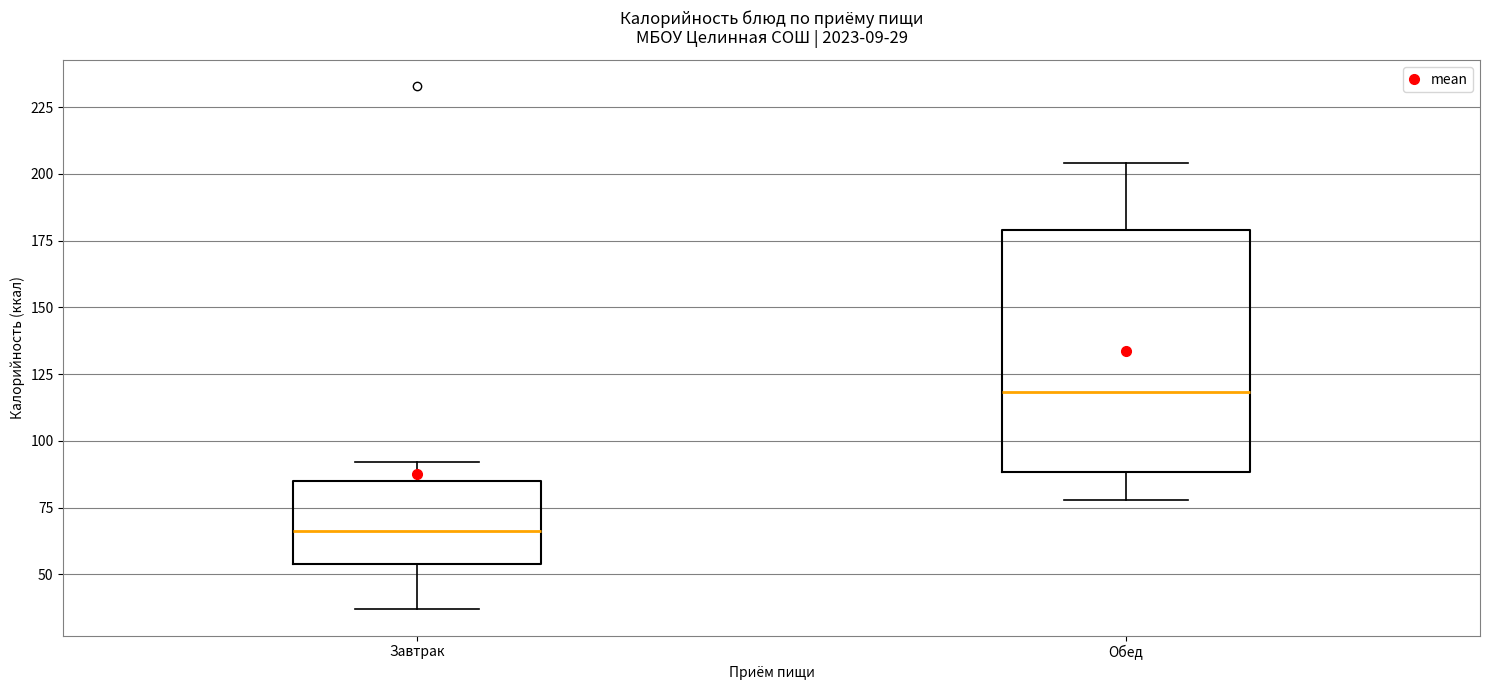

Comparing the boxes themselves (not the whiskers), which one is the tallest?

Обед